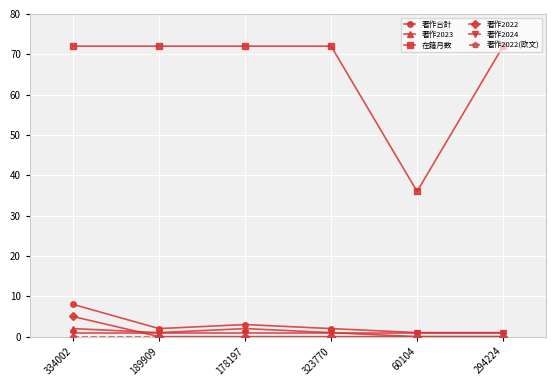

At which category does 著作2023 reach its first local peak?

178197